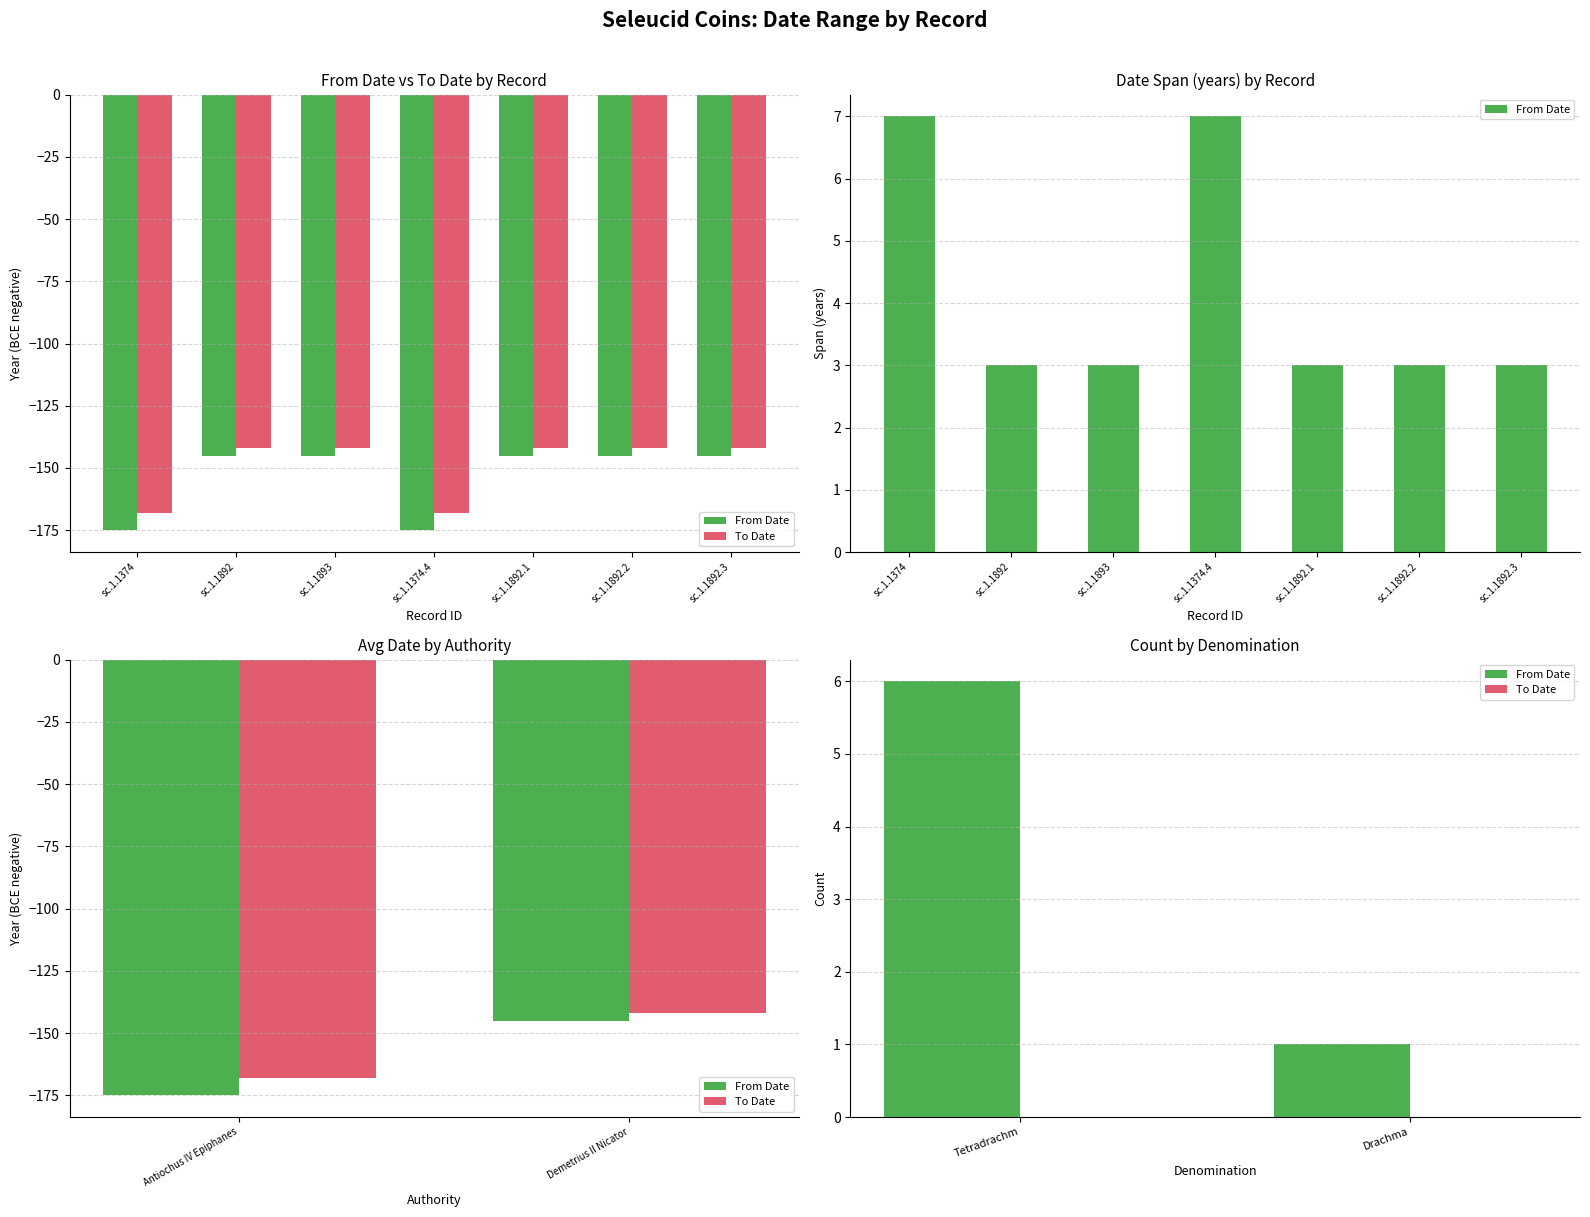

What are all the series names shown in the legend?

From Date, To Date